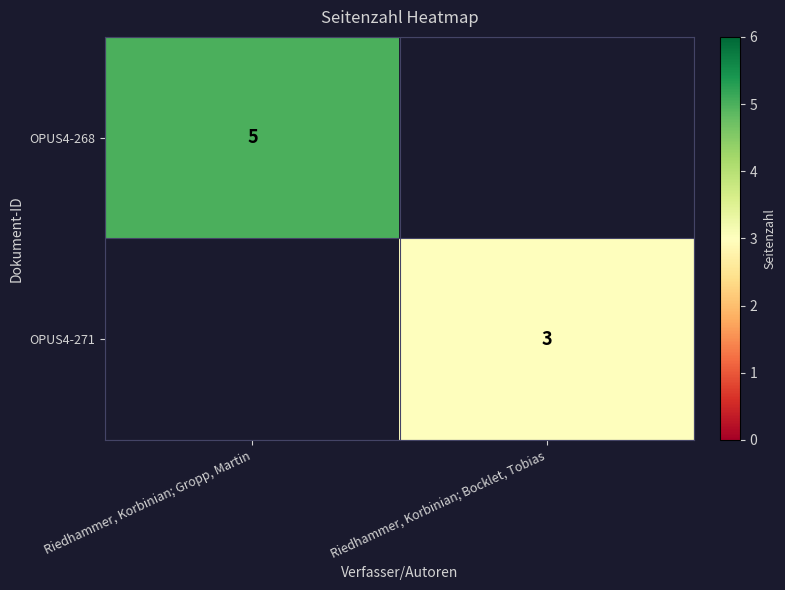

The OPUS4-268 series shows 5 at Riedhammer, Korbinian; Gropp, Martin. True or false?

True